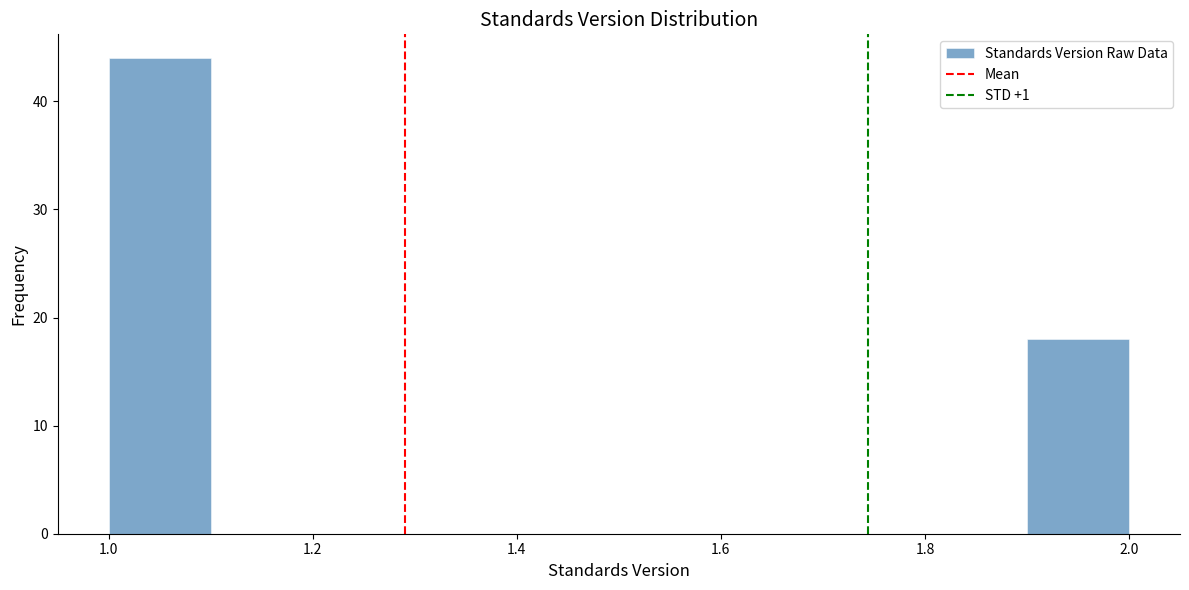

Reading left to right, transcribe this chart: for each bar, give the range it covers on the x-axis and its height. The values are not printed on the chart, so give them approximately, as read against the axis.

1.0 to 1.1: 44
1.1 to 1.2: 0
1.2 to 1.3: 0
1.3 to 1.4: 0
1.4 to 1.5: 0
1.5 to 1.6: 0
1.6 to 1.7: 0
1.7 to 1.8: 0
1.8 to 1.9: 0
1.9 to 2.0: 18